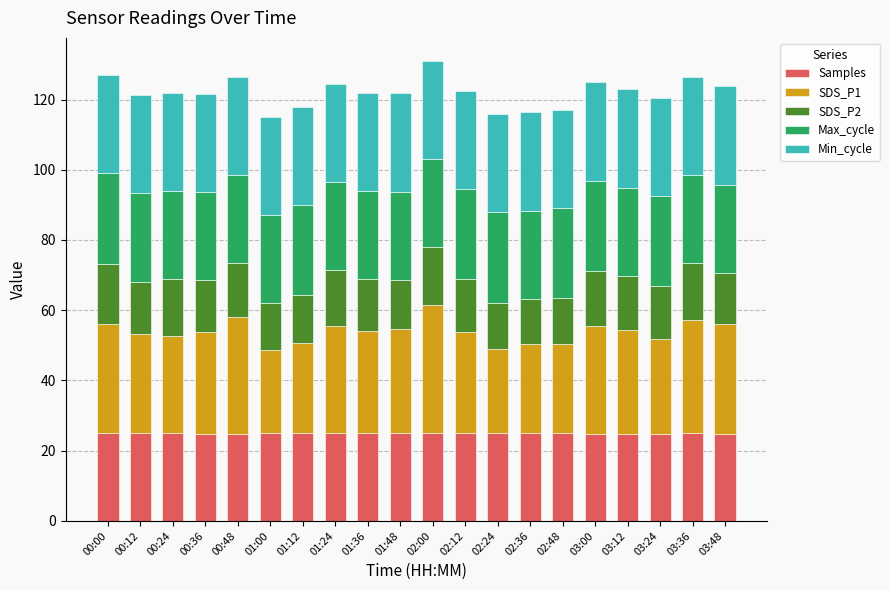

What is the maximum value for Samples?

25.1